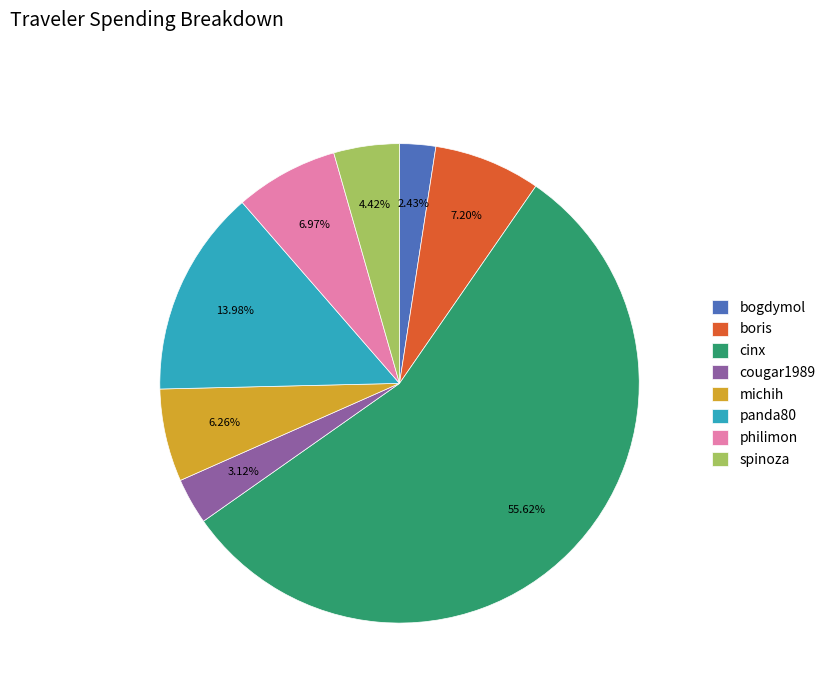

To the nearest percent, what percentage of the pie is cougar1989?

3%